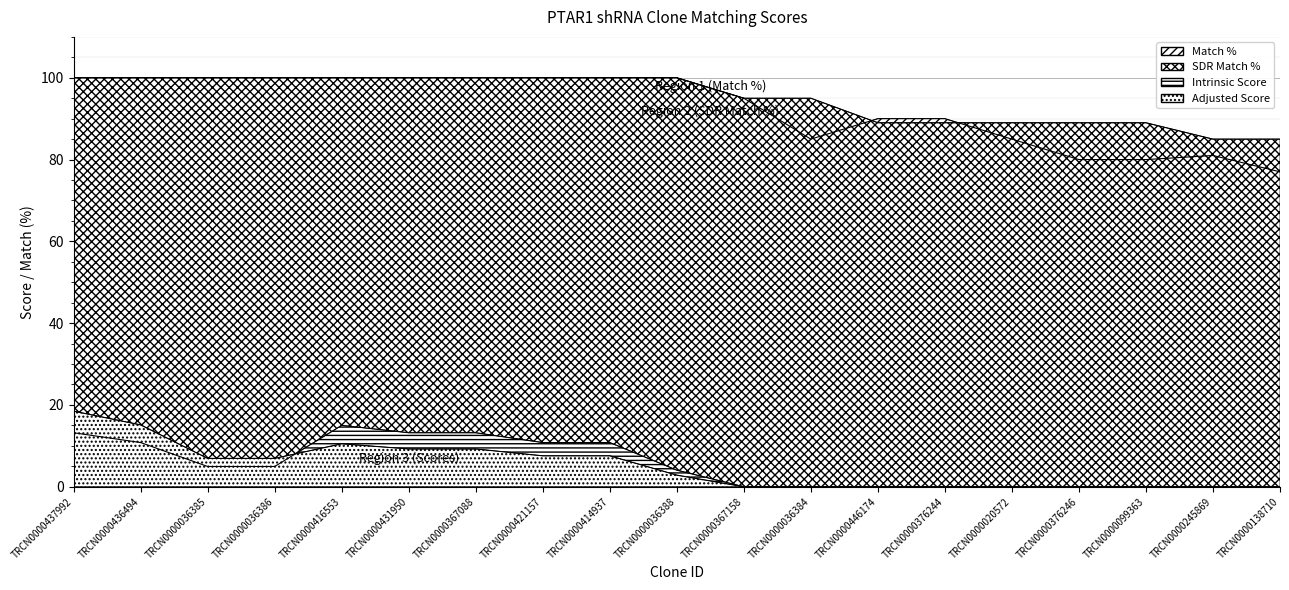

Which series has the largest total across all categories?

SDR Match %